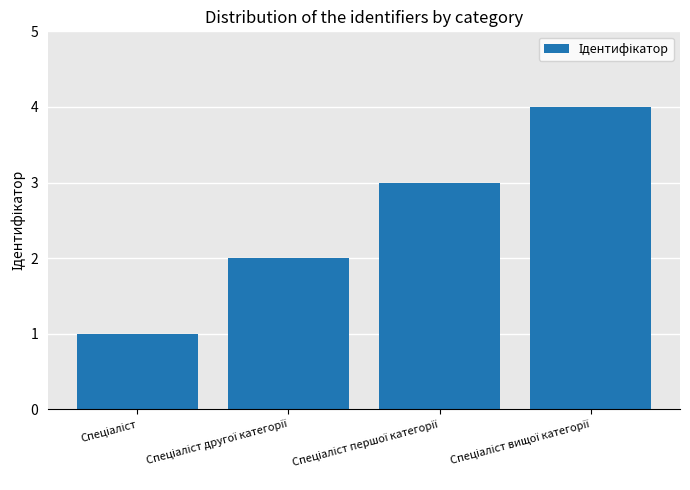

What is the maximum value shown in the chart?

4